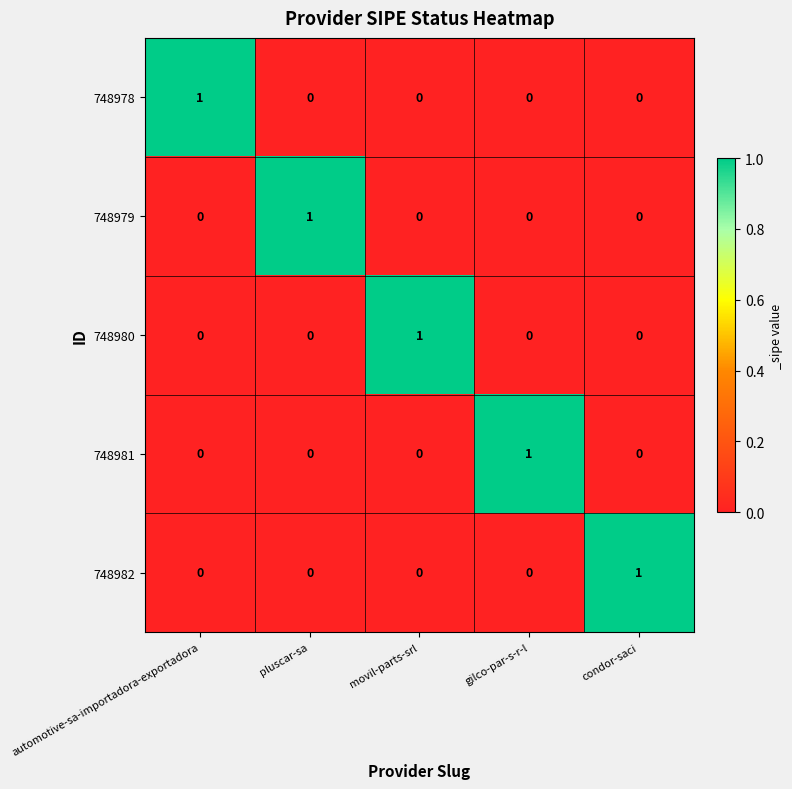

The value of 748978 at movil-parts-srl is 0. True or false?

True